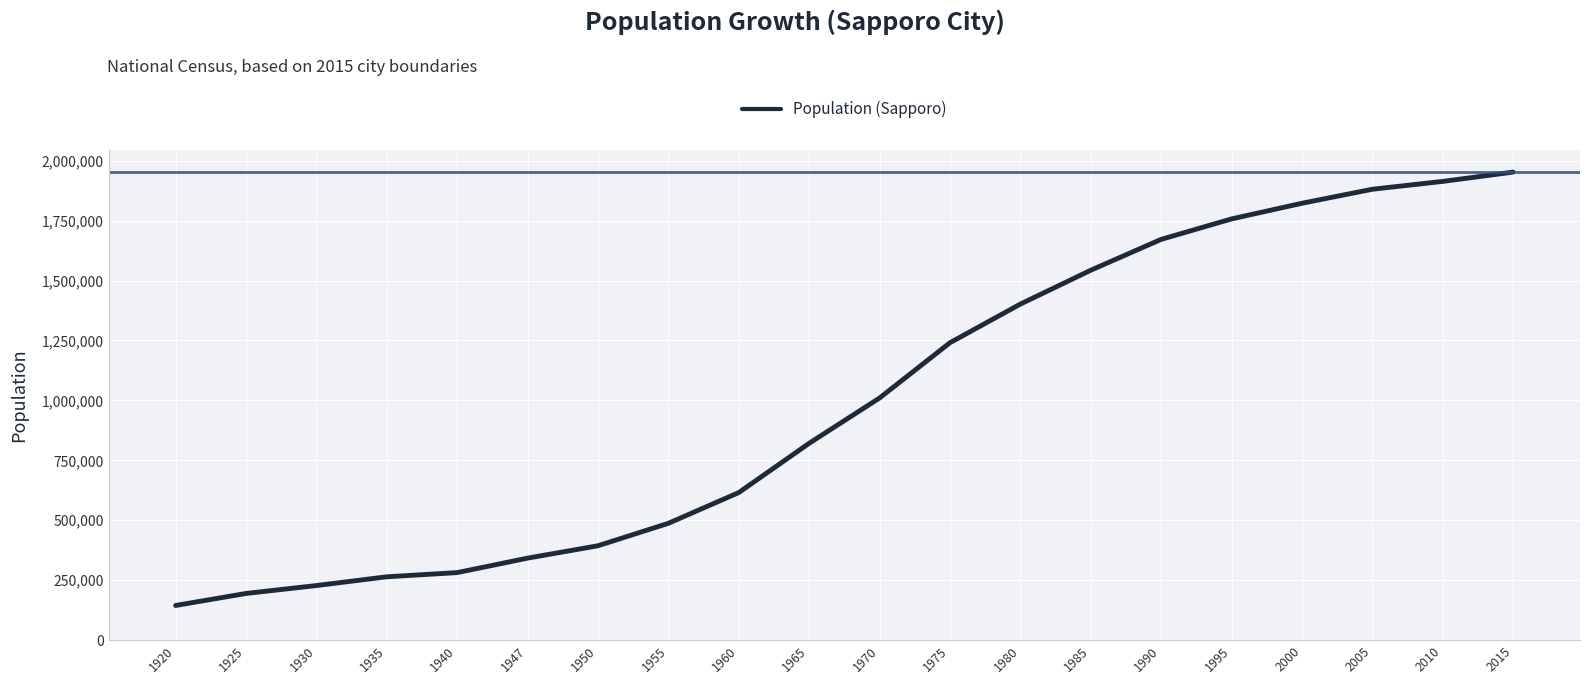

Reading right to left, extract all data points from this chart.

1952356	1913545	1880863	1822368	1757025	1671742	1542979	1401757	1240613	1010123	821217	615628	487391	393756	342117	281758	264304	227755	194726	144630